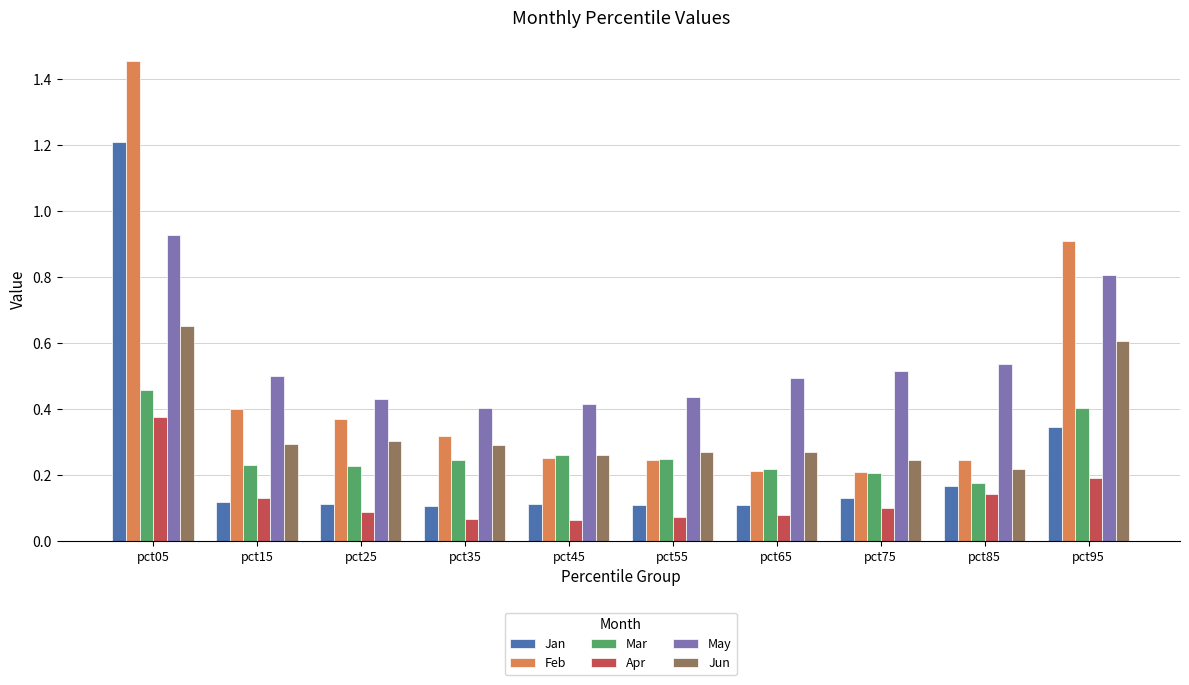

How many groups of bars are there?

10